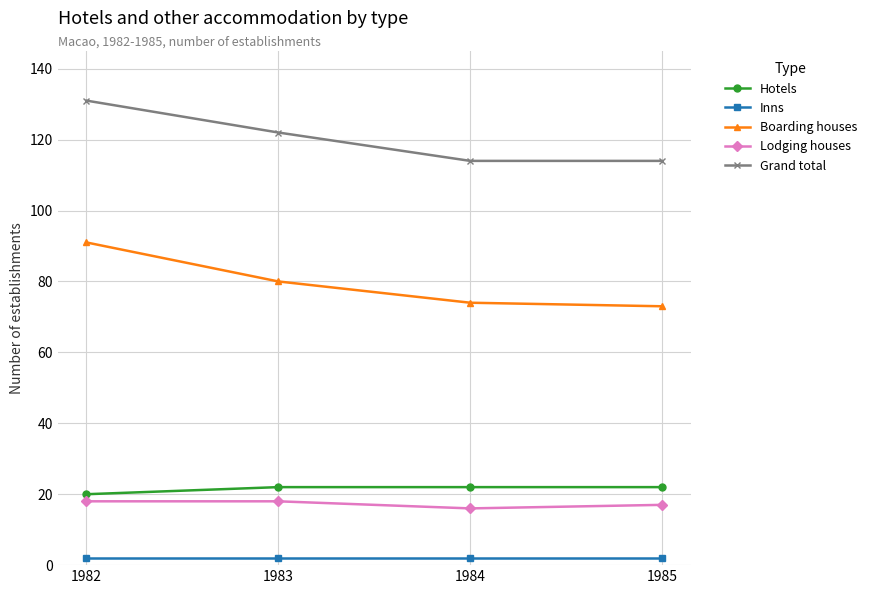

How many series are shown in this chart?

5